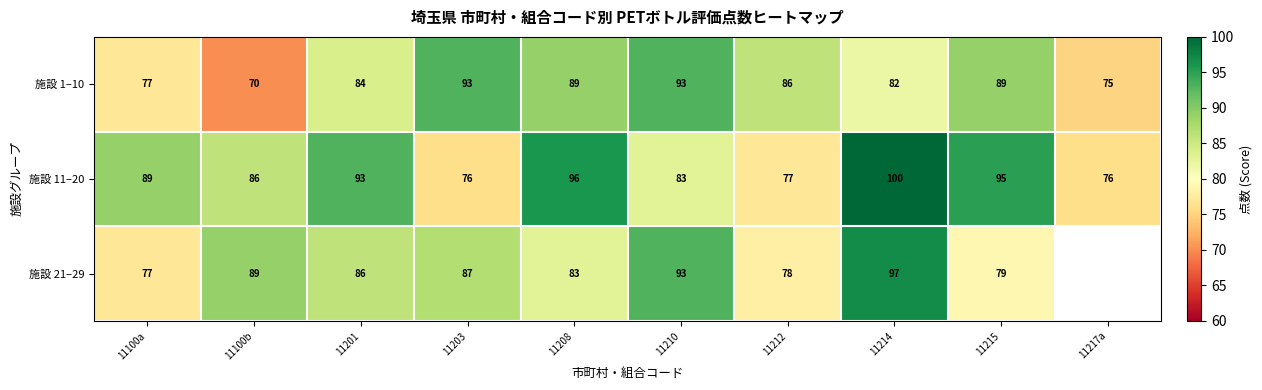

At which label does 施設 1–10 first exceed 86?

11203